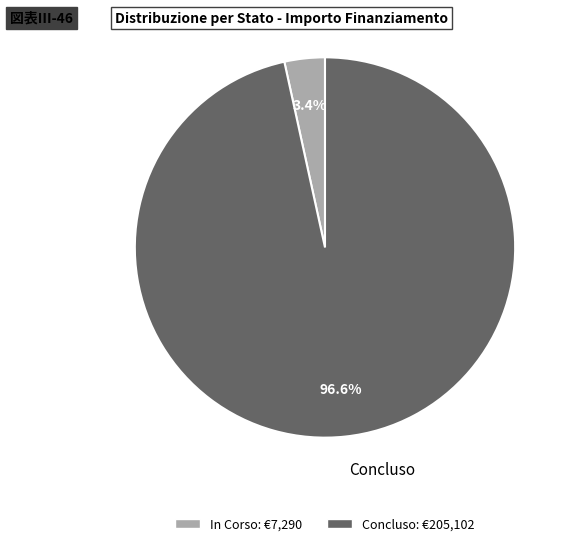

To the nearest percent, what is the average slice percentage?

50%